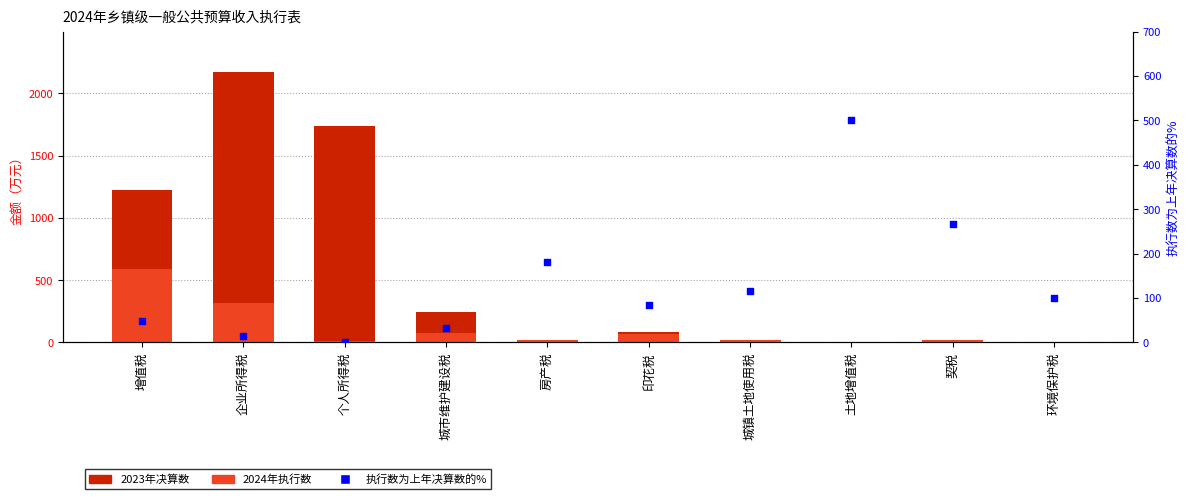

Which series reaches the minimum Y coordinate?

执行数为上年决算数的%